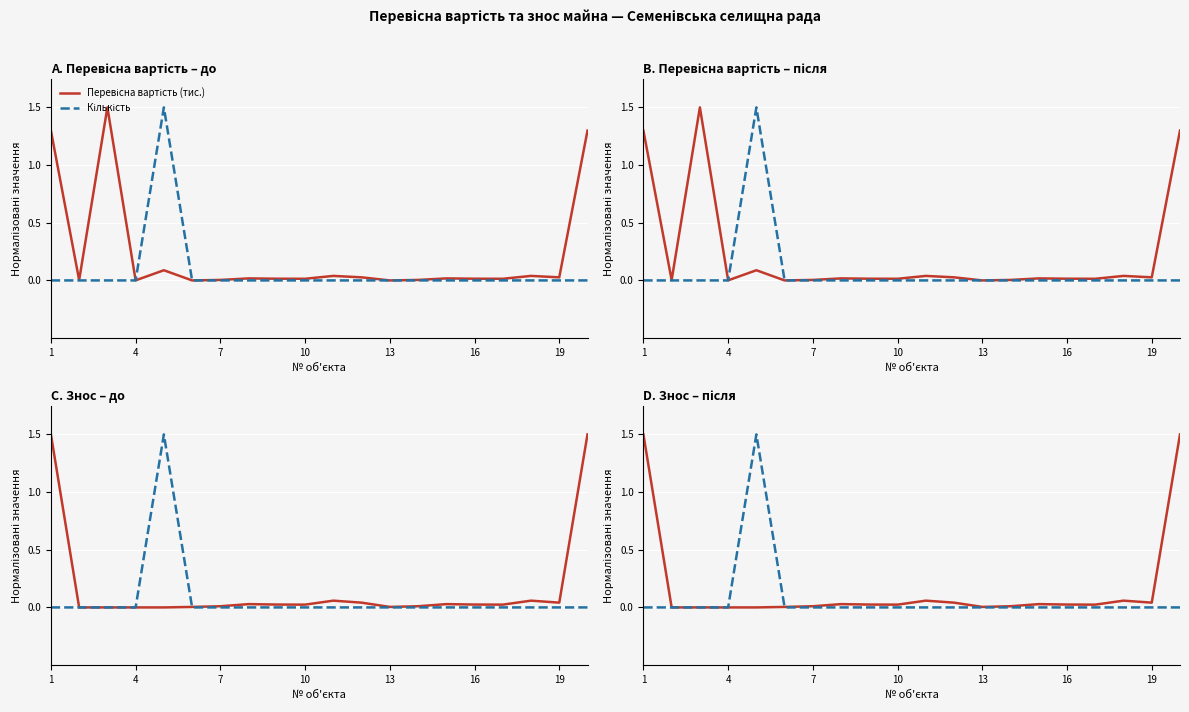

At which category is the sum across all series the highest?

1